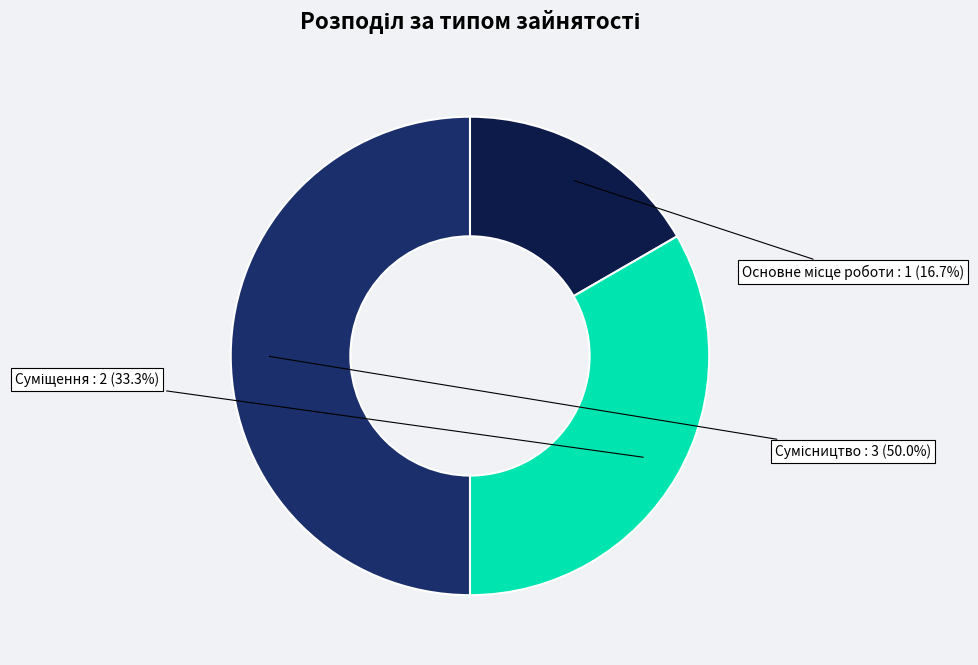

Rank the categories by value from lowest to highest.

Основне місце роботи, Суміщення, Сумісництво